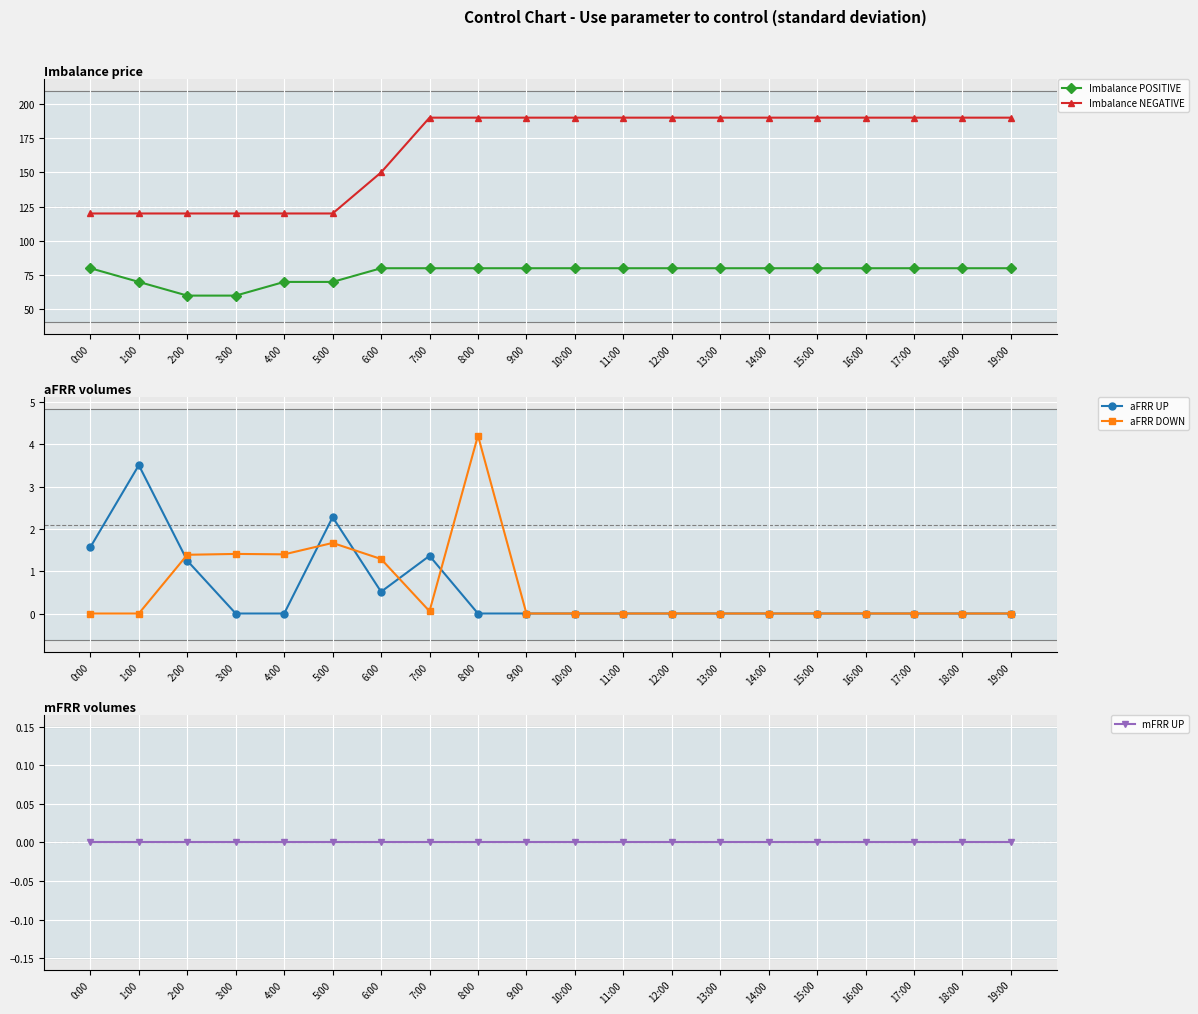

What is the difference between the maximum and second lowest values in the aFRR UP series?

3.5